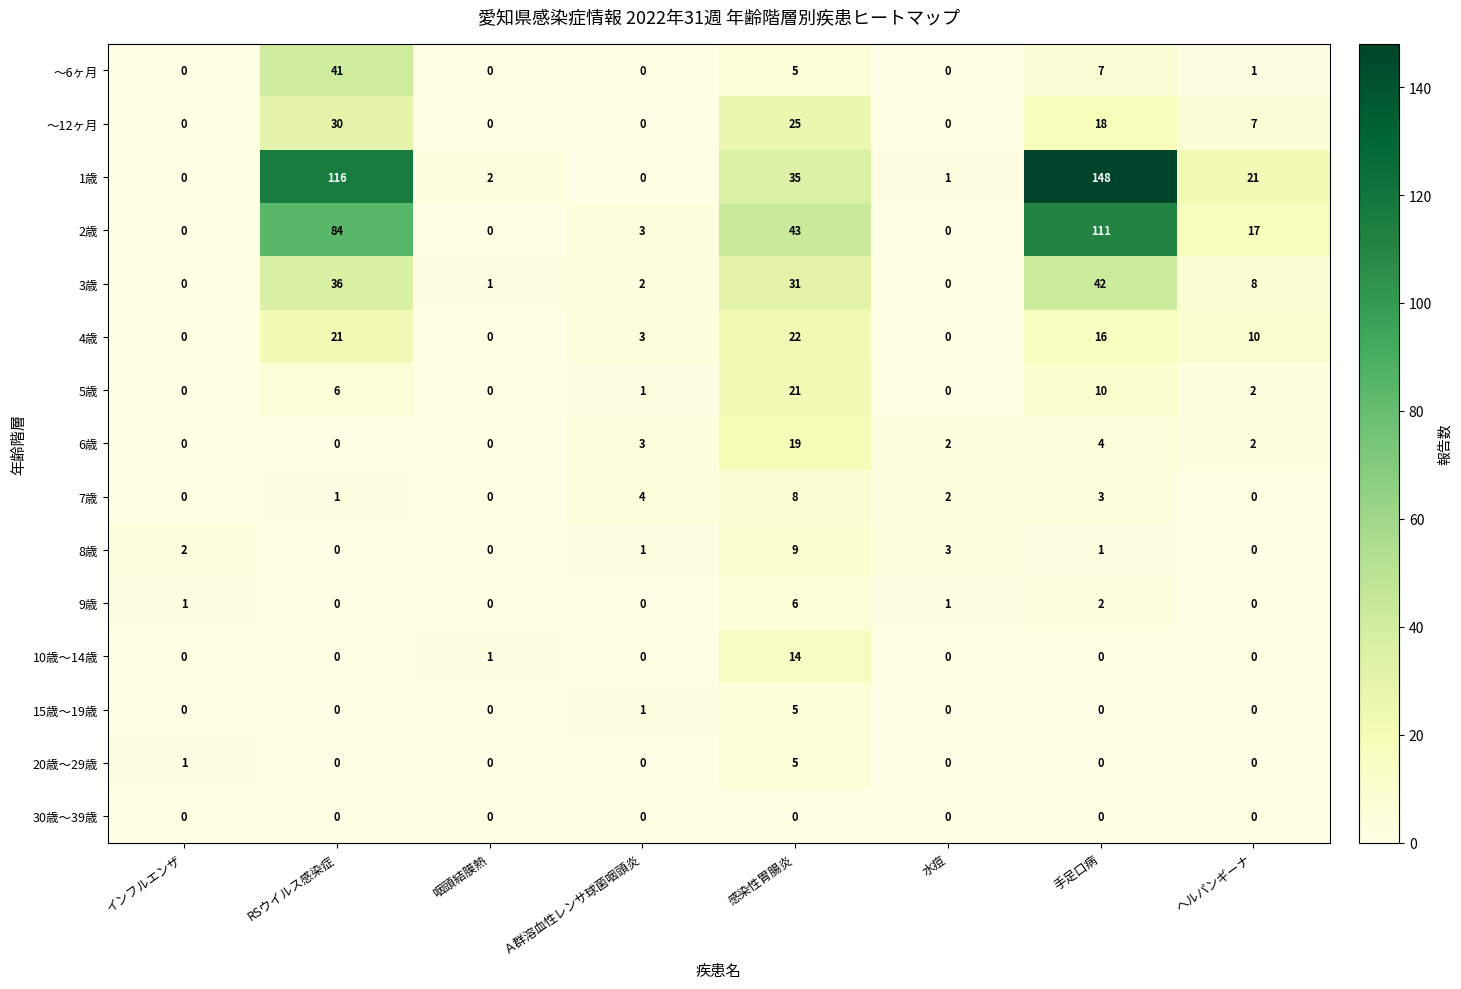

How many data points does each series have?

8